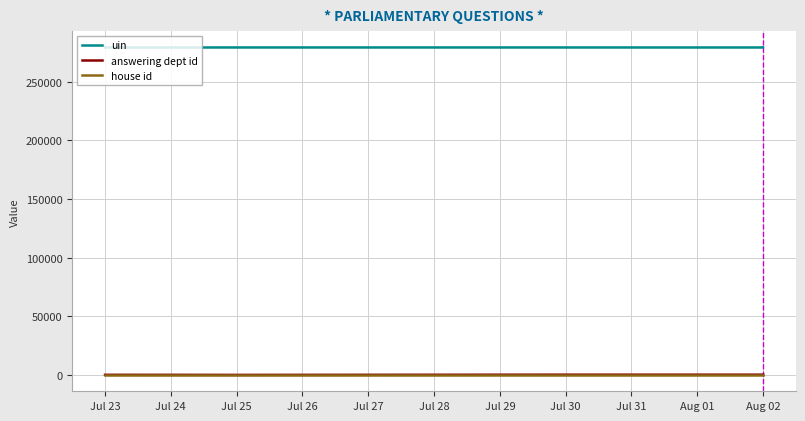

How many series are shown in this chart?

3